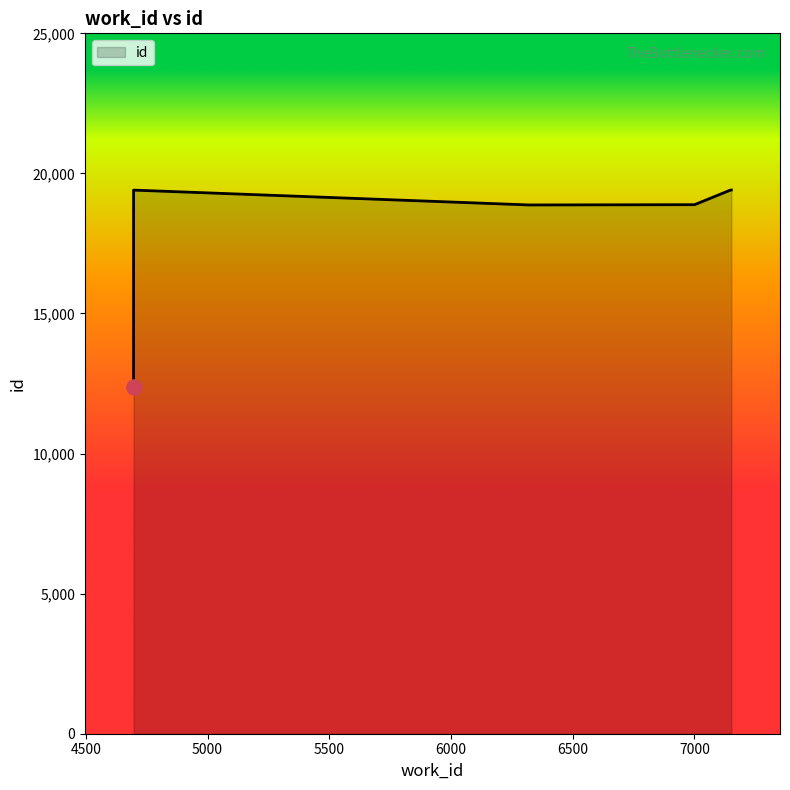

Approximately how many times larger is the value at 4696 compared to 4696?

1.6